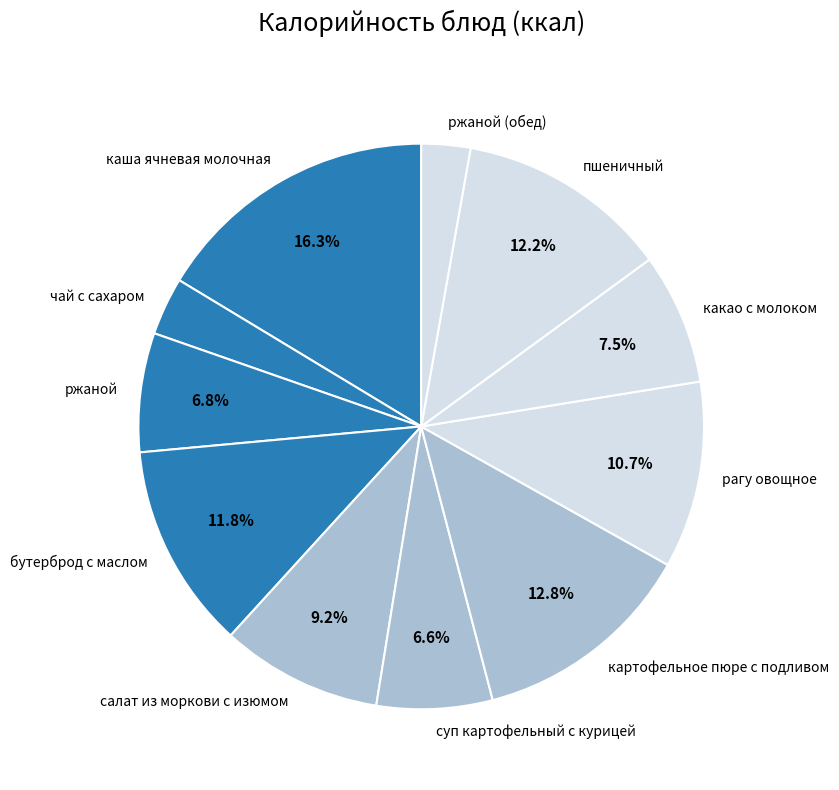

Is there any slice that represents more than half of the pie?

No